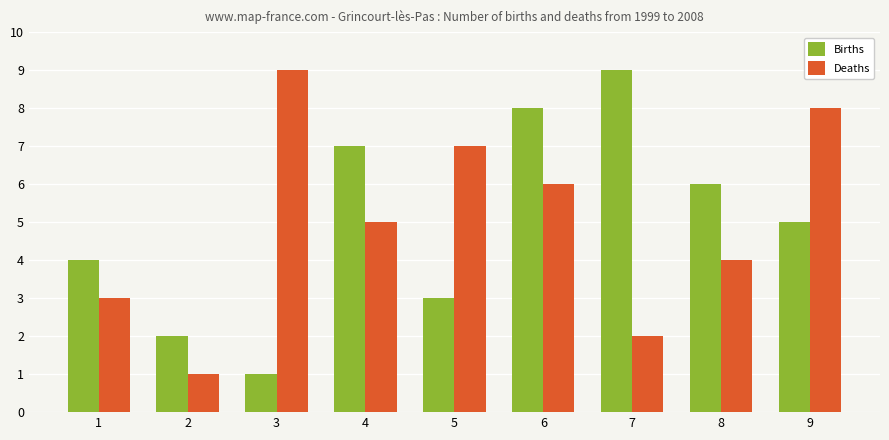

Read the Births value at 5.

3